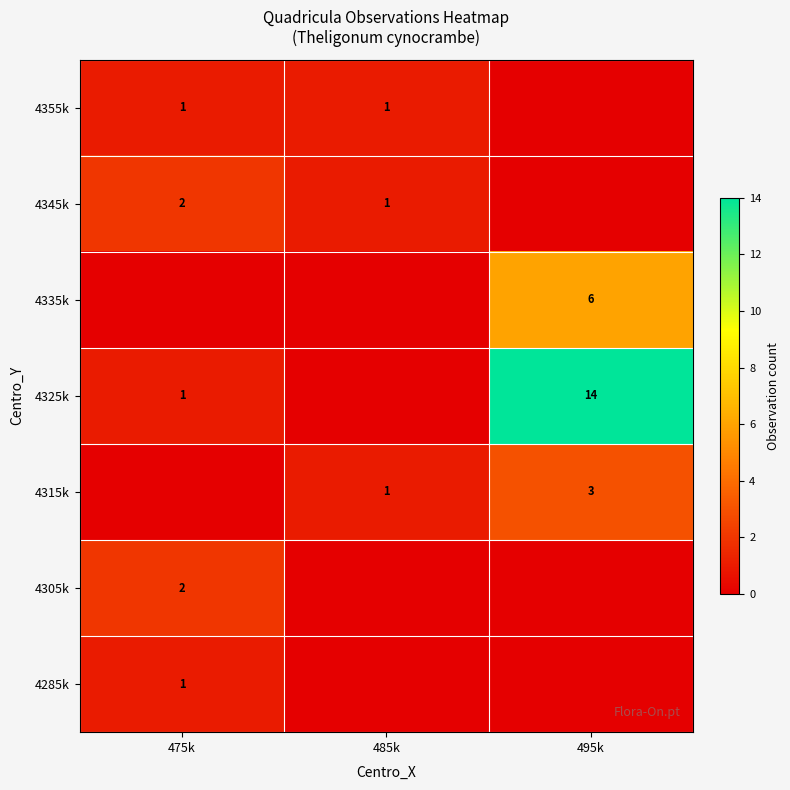

True or false: 4345k has a value of 1 at 475k.

False